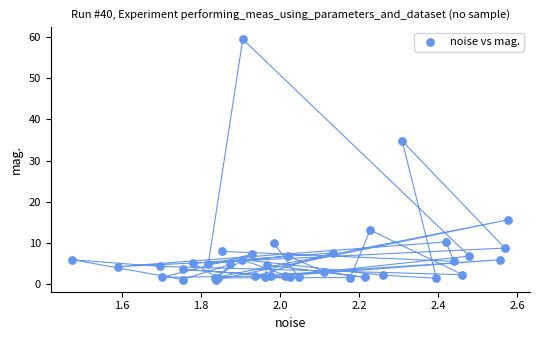

What Y value in the scatter plot is closest to 30?

34.7